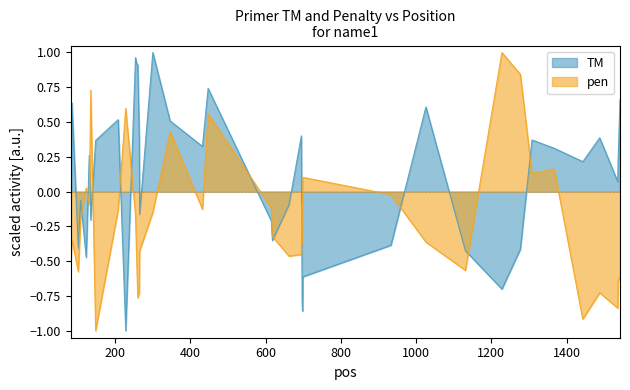

What is the lowest value of the TM series?

-1.0